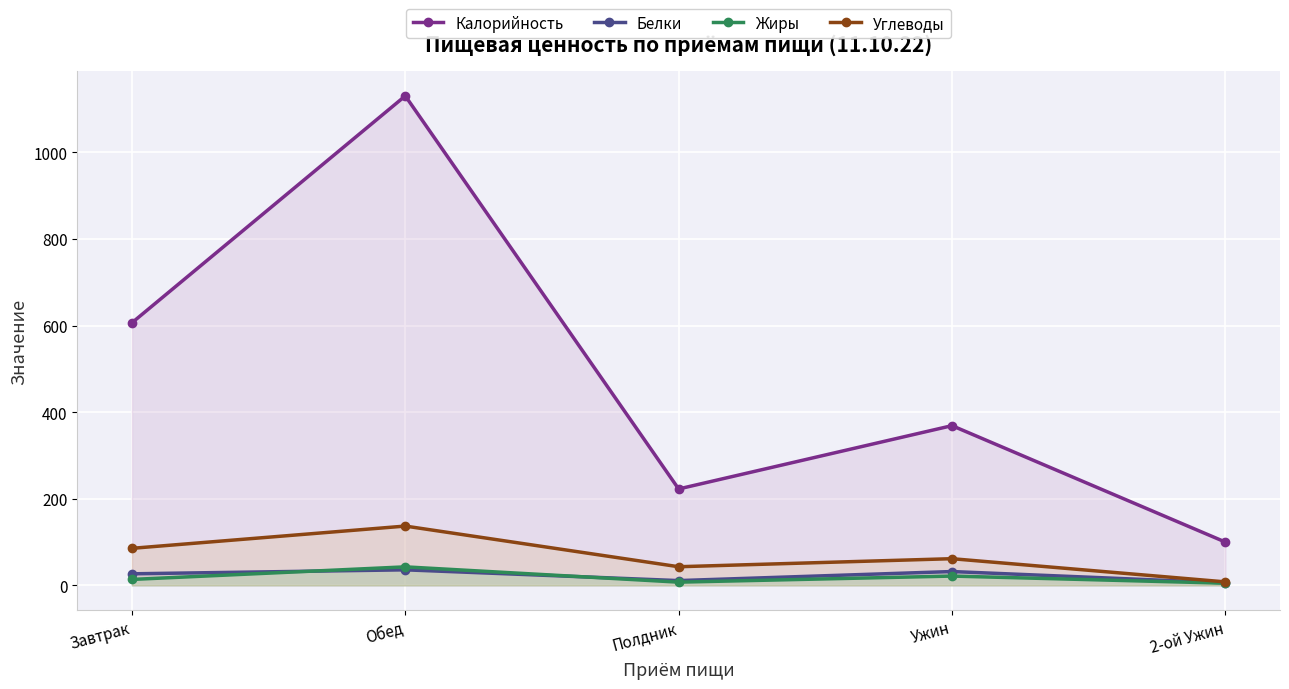

After their last crossing, which series has the higher values: Жиры or Белки?

Белки